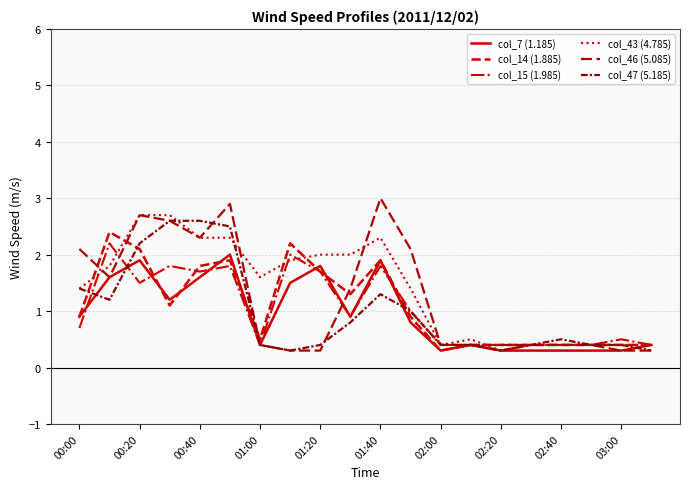

What is the sum of all col_43 (4.785) values?

27.6